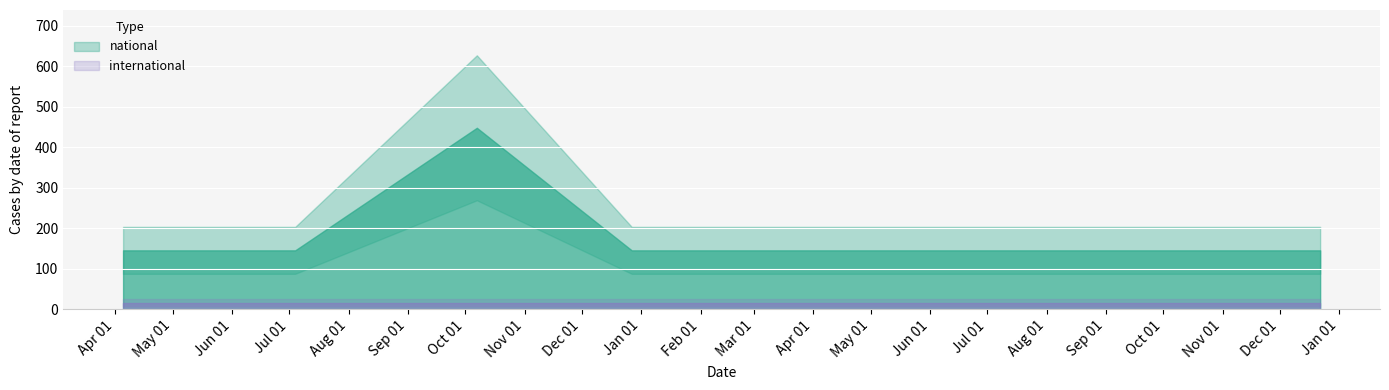

Reading left to right, extract all data points from this chart.

national: 2016-04-05=145	2016-07-04=145	2016-10-07=448	2016-12-27=145	2017-04-12=145	2017-07-24=145	2017-10-12=145	2017-12-22=145
international: 2016-04-05=14	2016-07-04=14	2016-10-07=14	2016-12-27=14	2017-04-12=14	2017-07-24=14	2017-10-12=14	2017-12-22=14